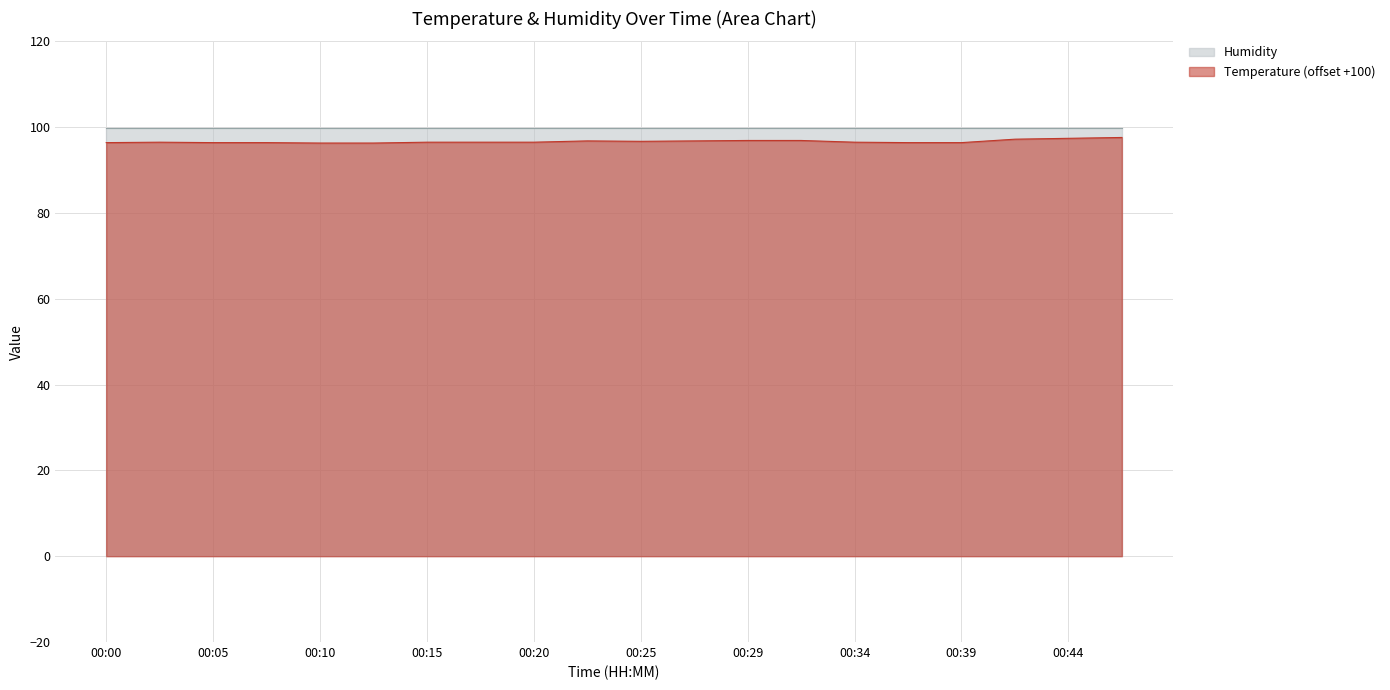

List the labels in order of value, largest first.

00:46, 00:44, 00:42, 00:29, 00:32, 00:22, 00:27, 00:25, 00:03, 00:15, 00:17, 00:20, 00:34, 00:00, 00:05, 00:08, 00:37, 00:39, 00:10, 00:12